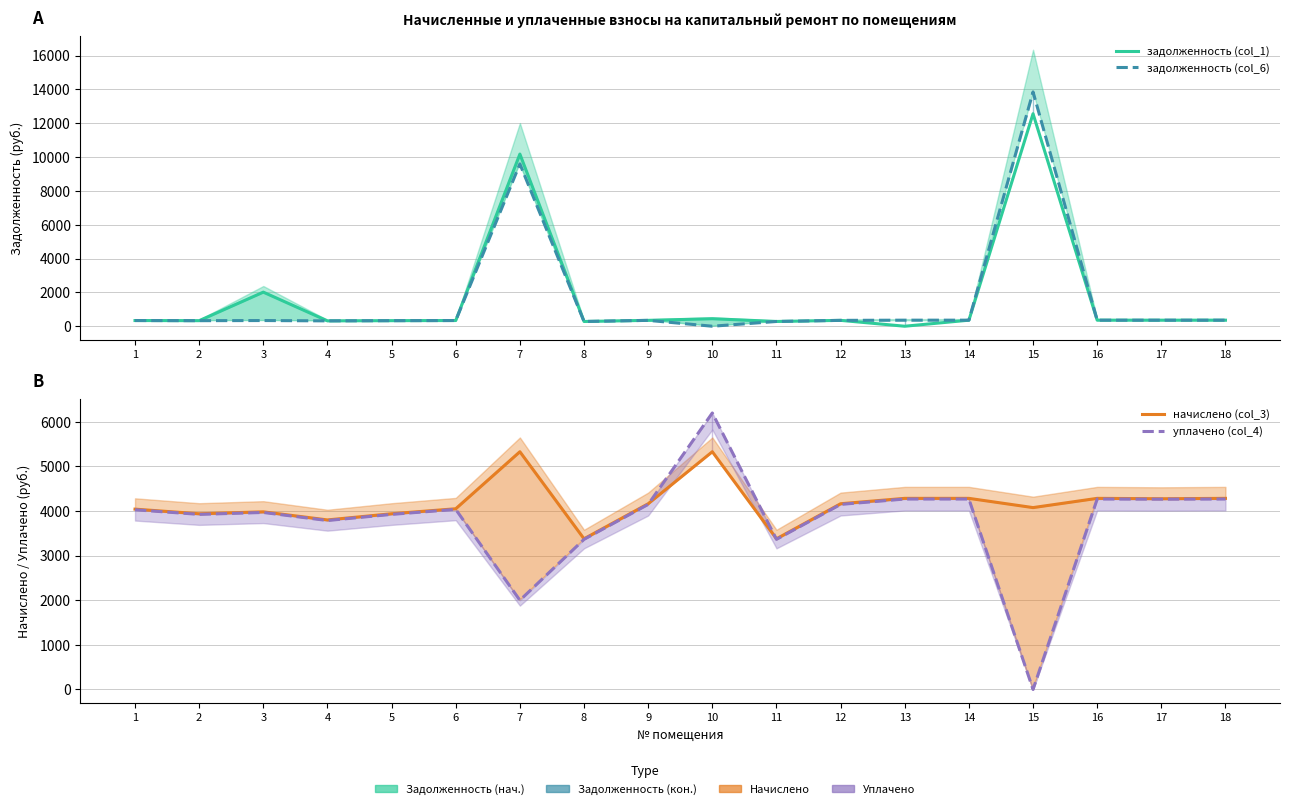

What is the maximum value shown in the chart?

13856.9